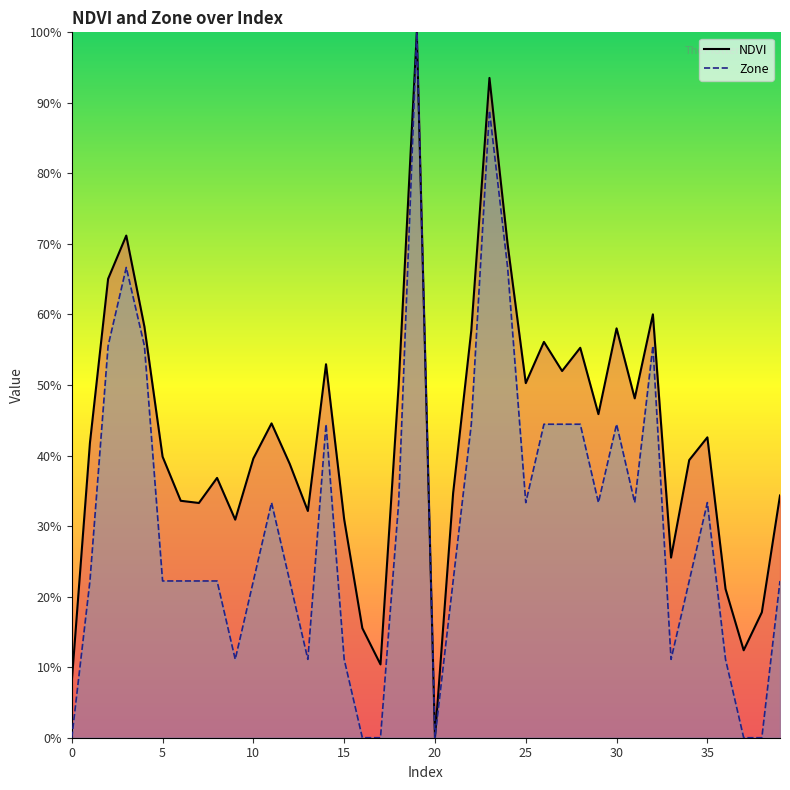

True or false: Zone and NDVI intersect in this chart.

False